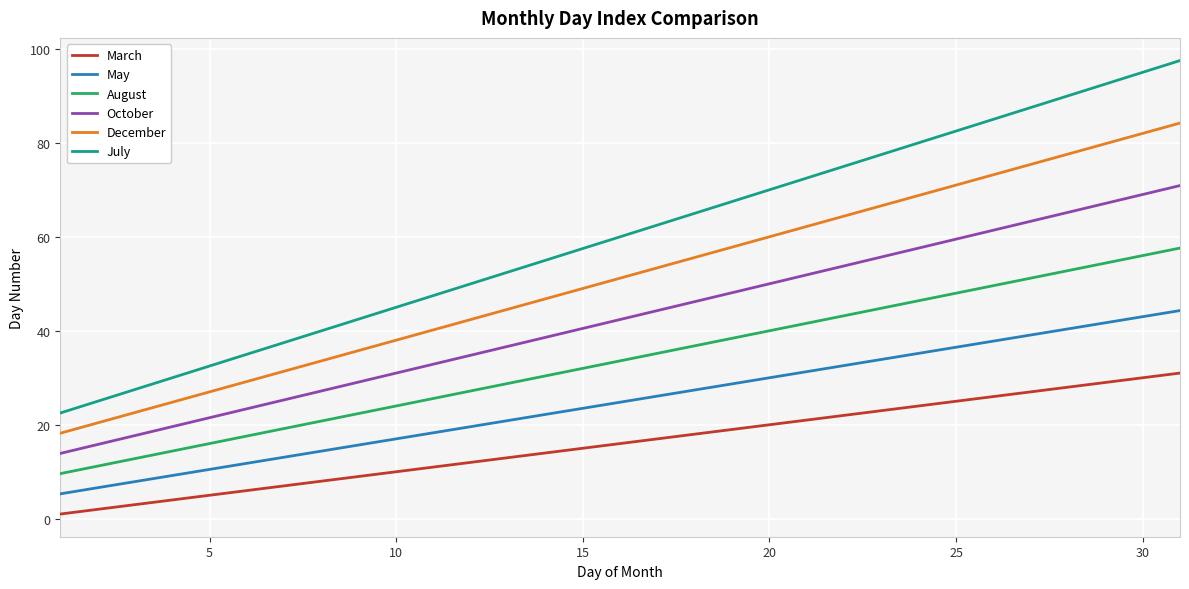

True or false: March and December cross at least once.

False